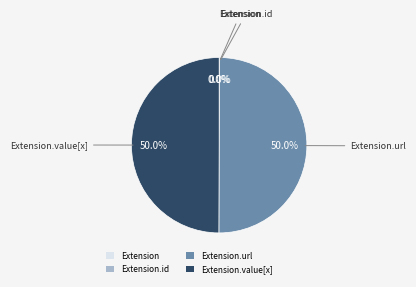

To the nearest percent, what percentage of the pie is Extension.url?

50%